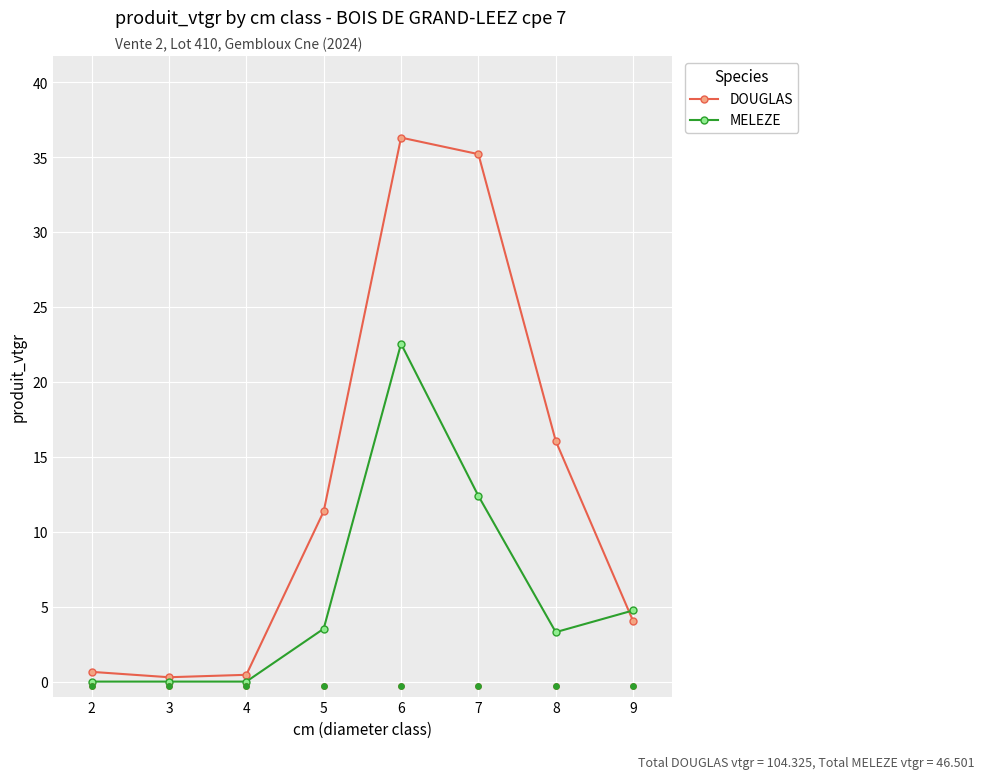

At how many categories does at least one series exceed 10?

4